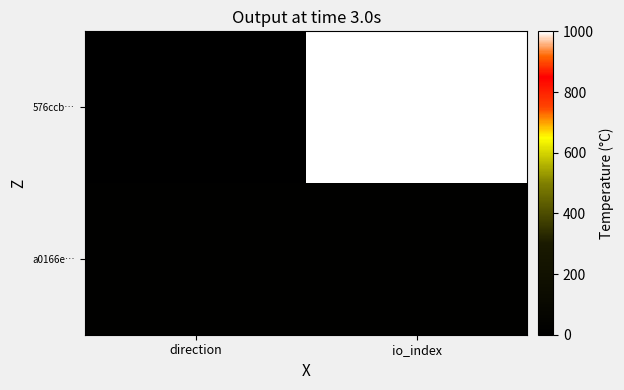

Reading left to right, extract all data points from this chart.

576ccb…: direction=0.0	io_index=1000.0
a0166e…: direction=13.2	io_index=13.2